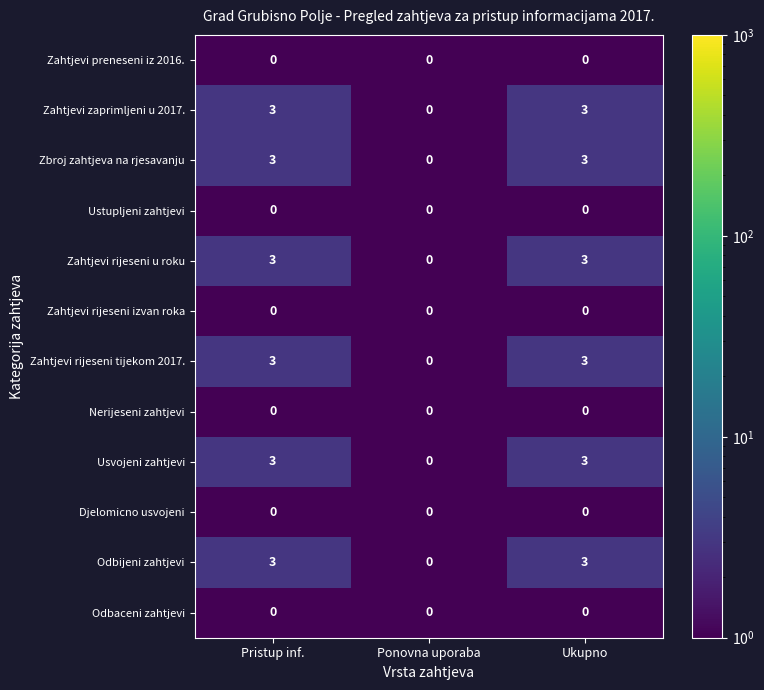

What is the sum of the Odbijeni zahtjevi values at Pristup inf. and Ukupno?

6